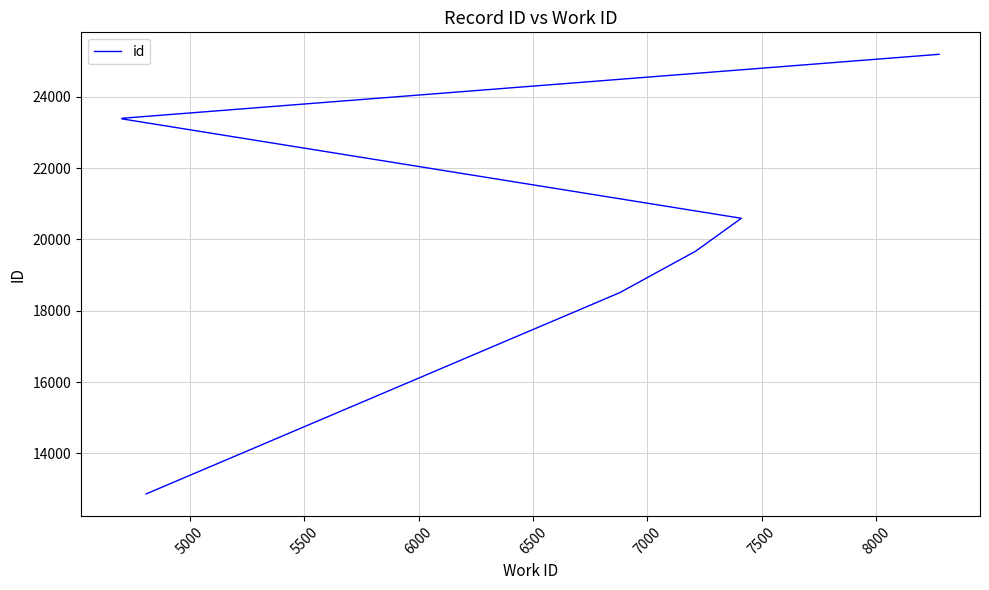

Reading left to right, transcribe all the data shown in this chart.

12862	18505	19668	20591	23379	23381	23384	23393	23395	25189